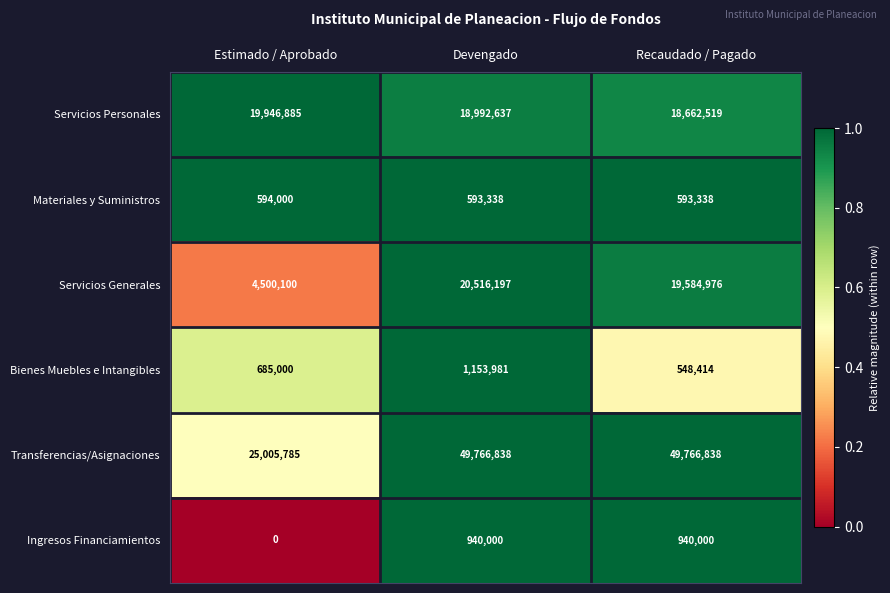

Which series changed the most between Estimado / Aprobado and Recaudado / Pagado?

Transferencias/Asignaciones